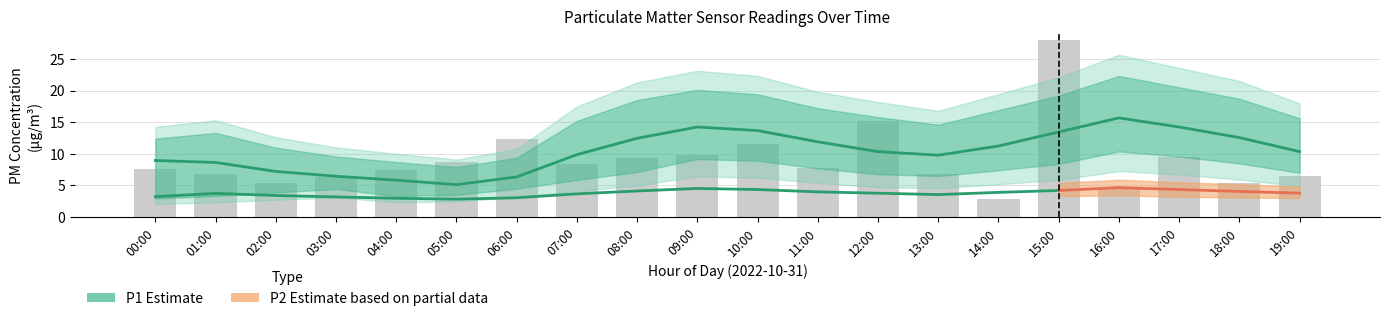

What is the difference between the P1_upper values at 03:00 and 11:00?

7.6